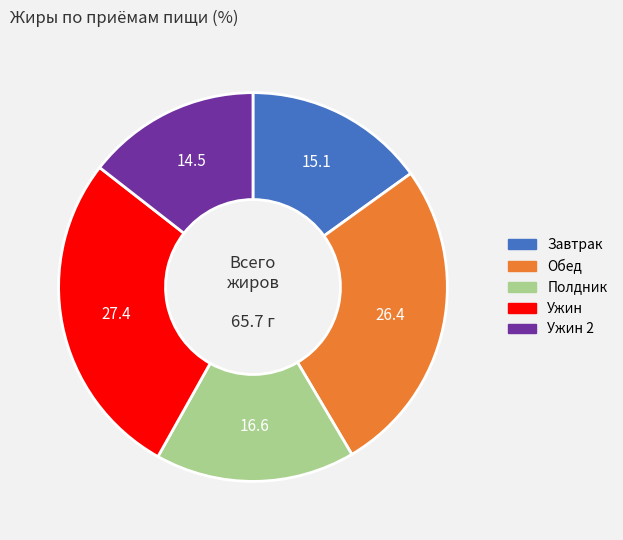

How many segments does this pie chart have?

5